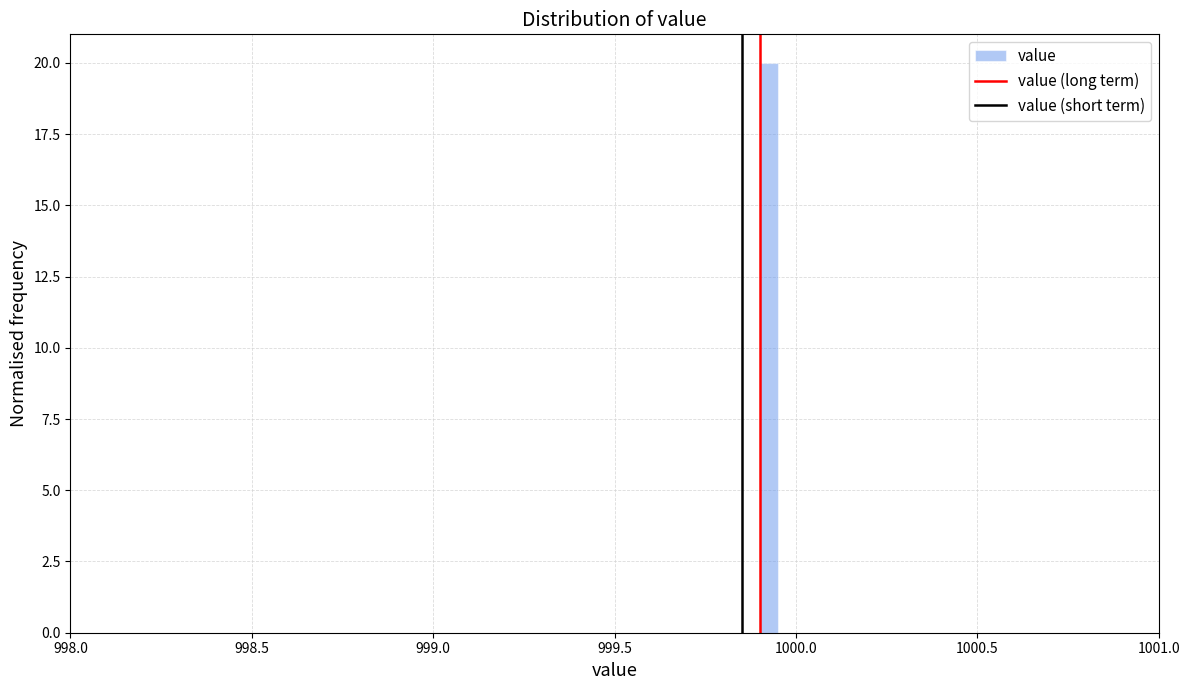

Read against the x-axis, roughly where is the centre of the tallest bar?

999.95